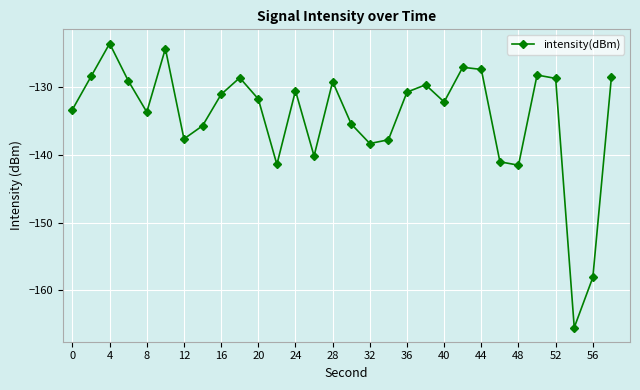

What is the difference between the maximum and minimum values?

41.9